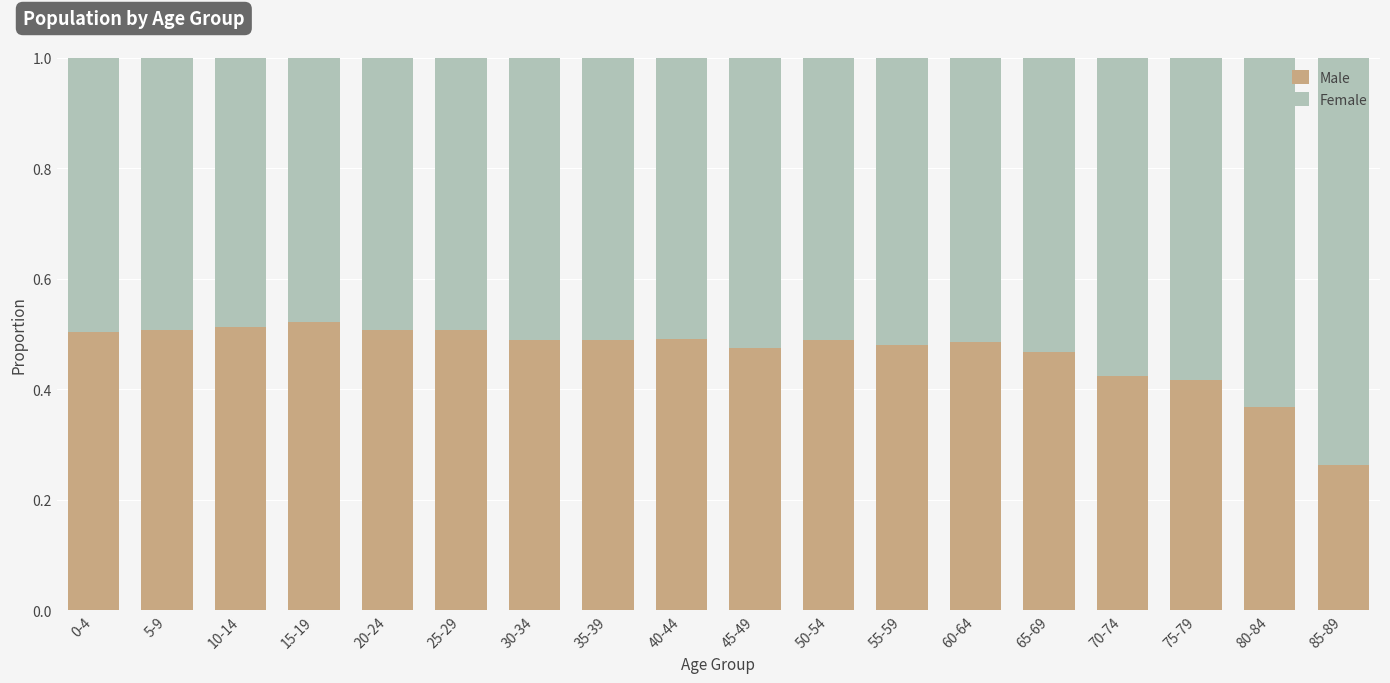

How many Male values are between 0 and 1?

18